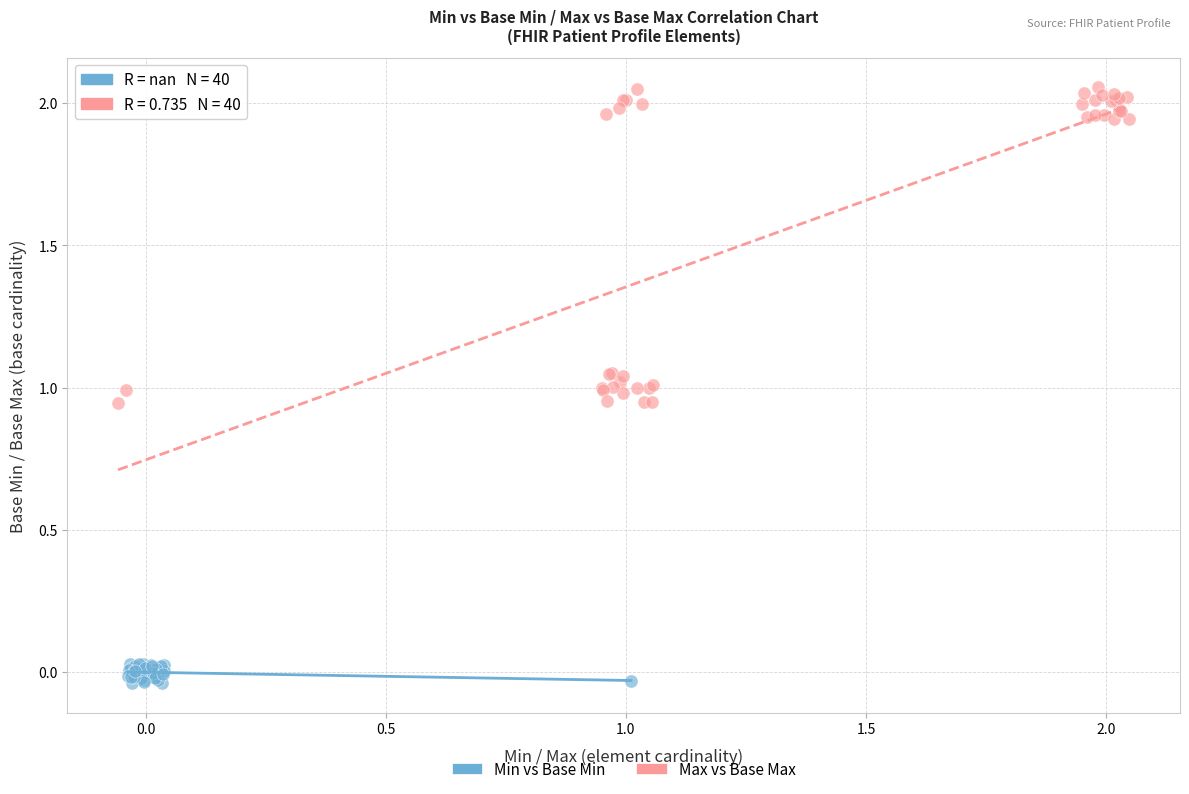

Which series contains the highest Y value?

Max vs Base Max